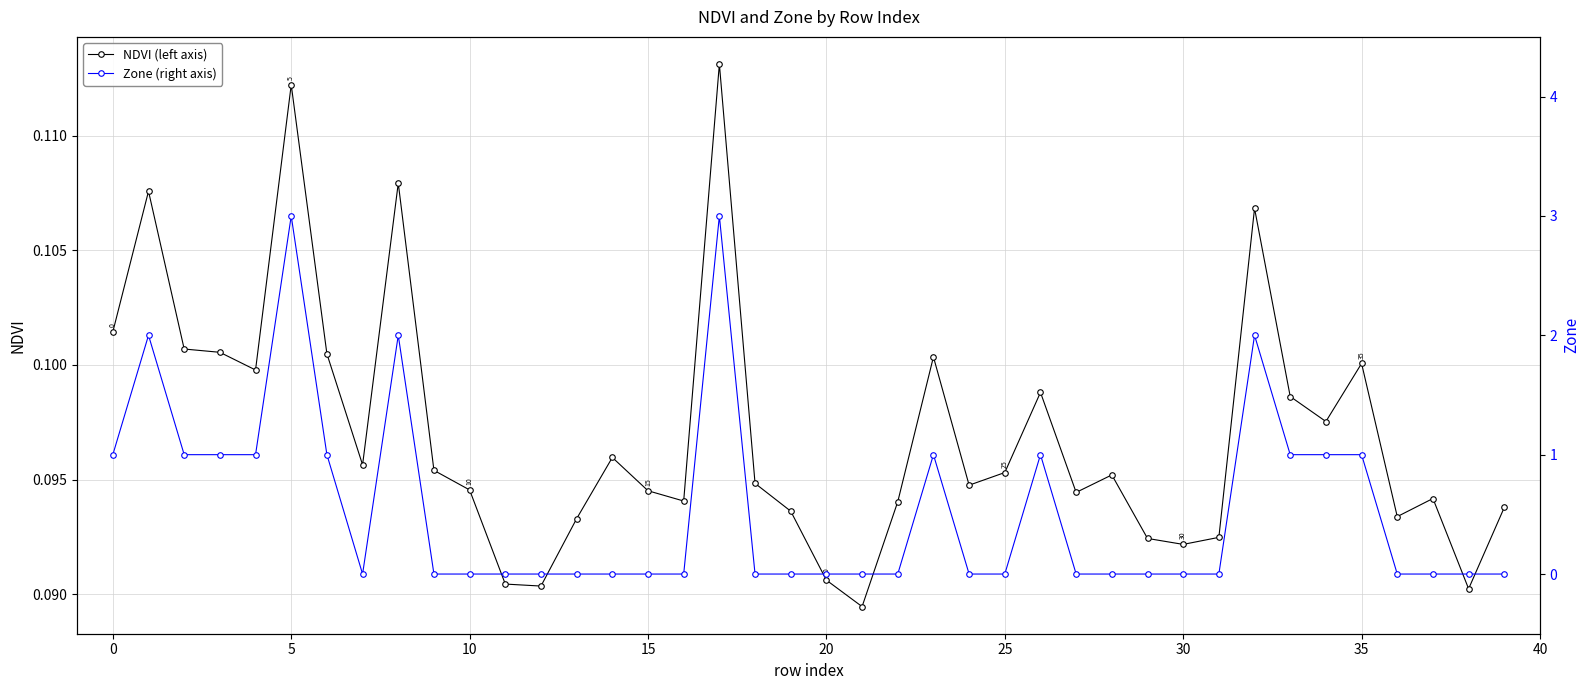

How many lines are shown in the chart?

2